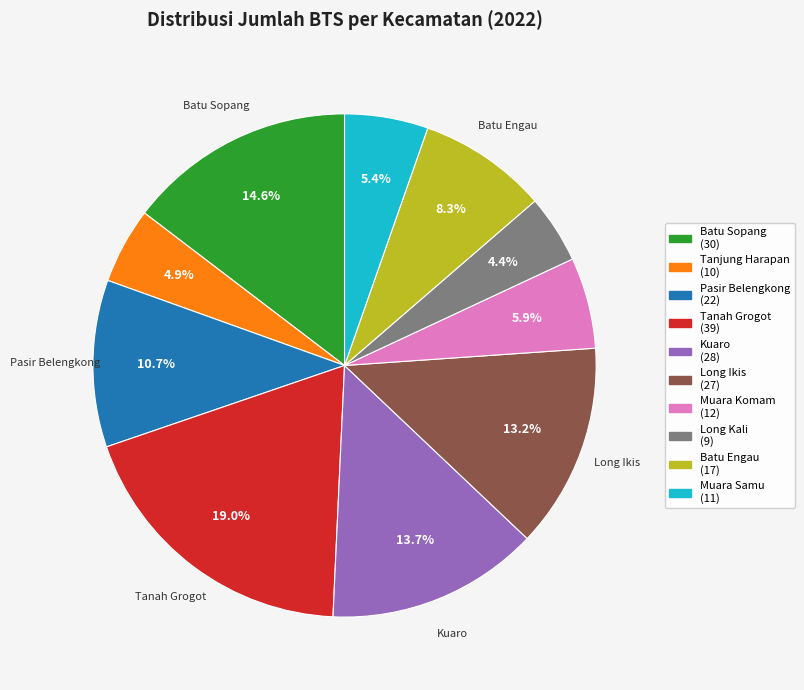

What percentage is the Pasir Belengkong slice, to the nearest percent?

11%